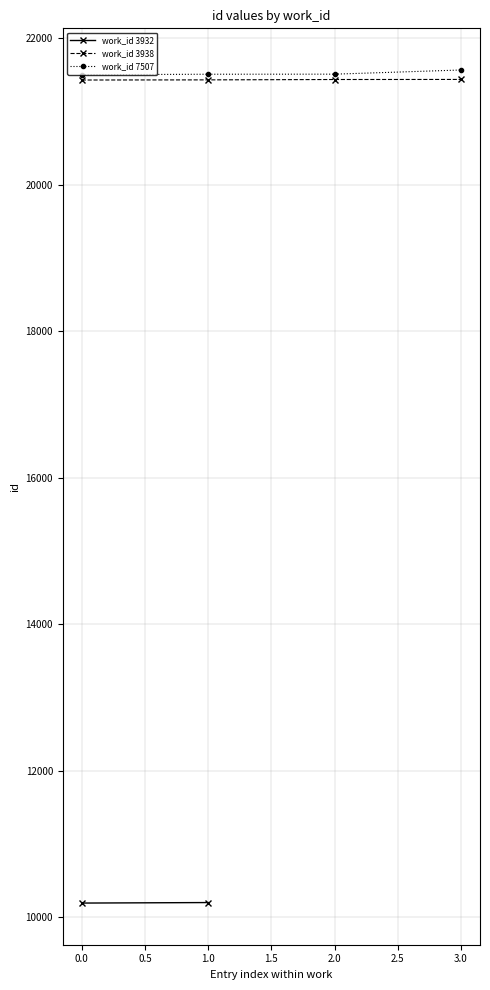

Count the number of categories in the chart.

4